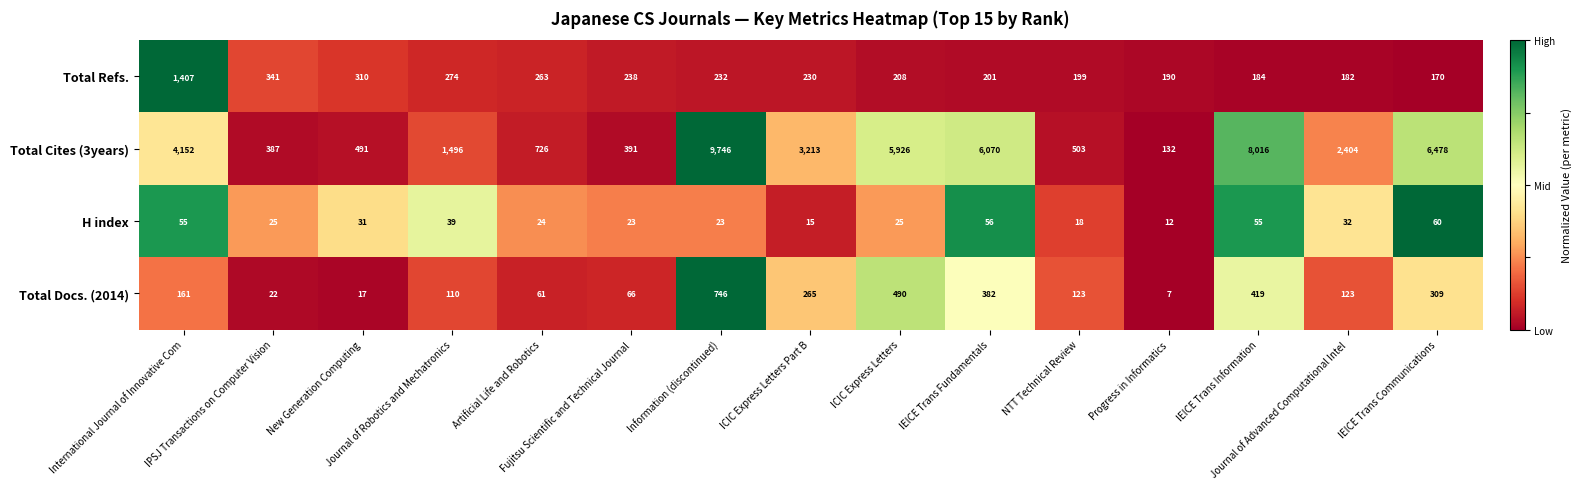

Count the number of categories in the chart.

15